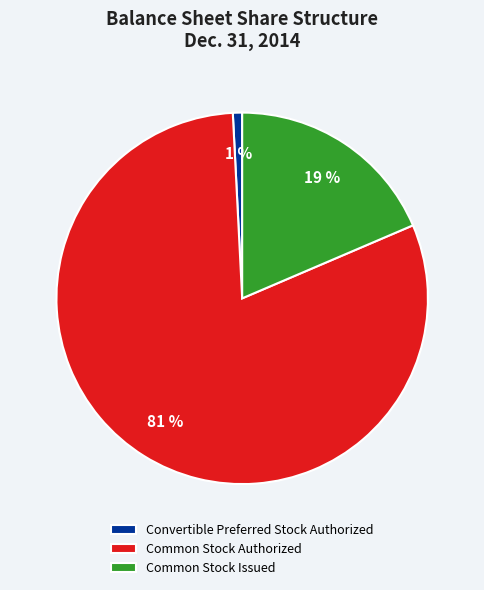

Is Common Stock Issued the majority of the pie?

No